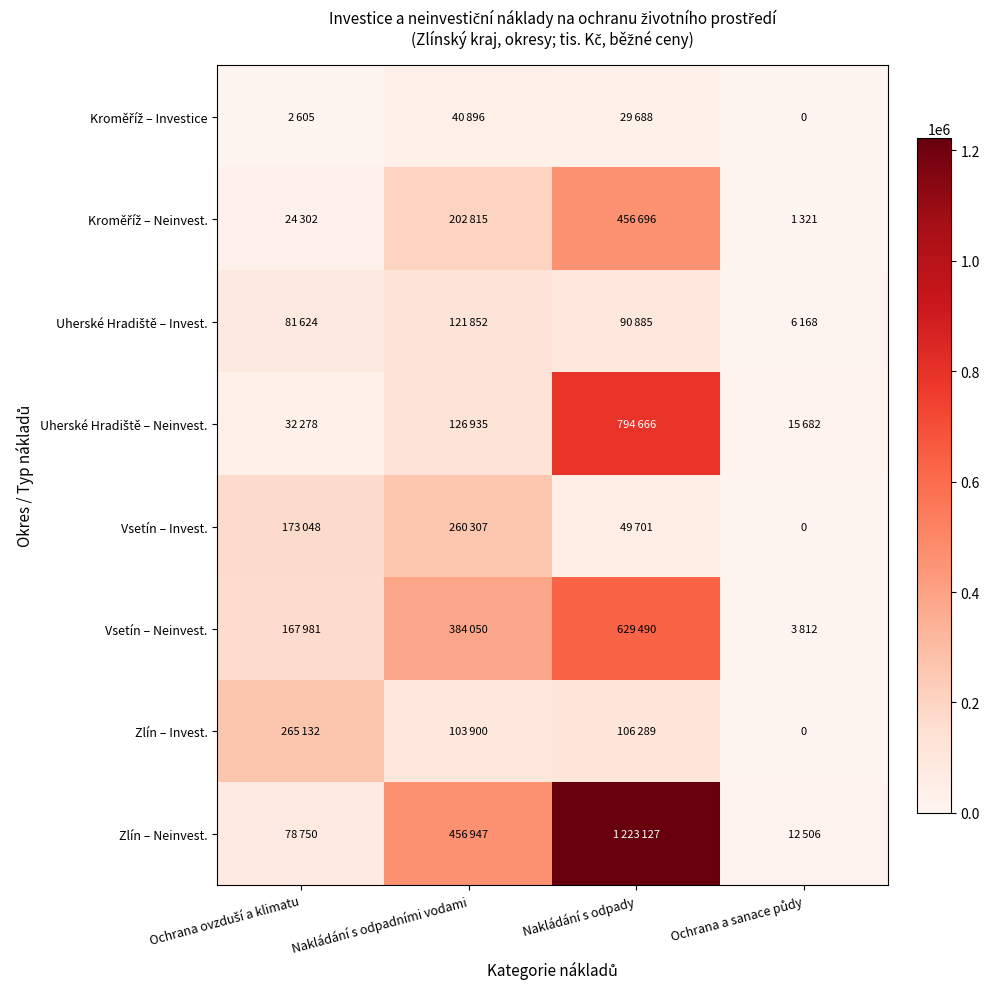

Which series has the widest spread of values?

Zlín – Neinvest.